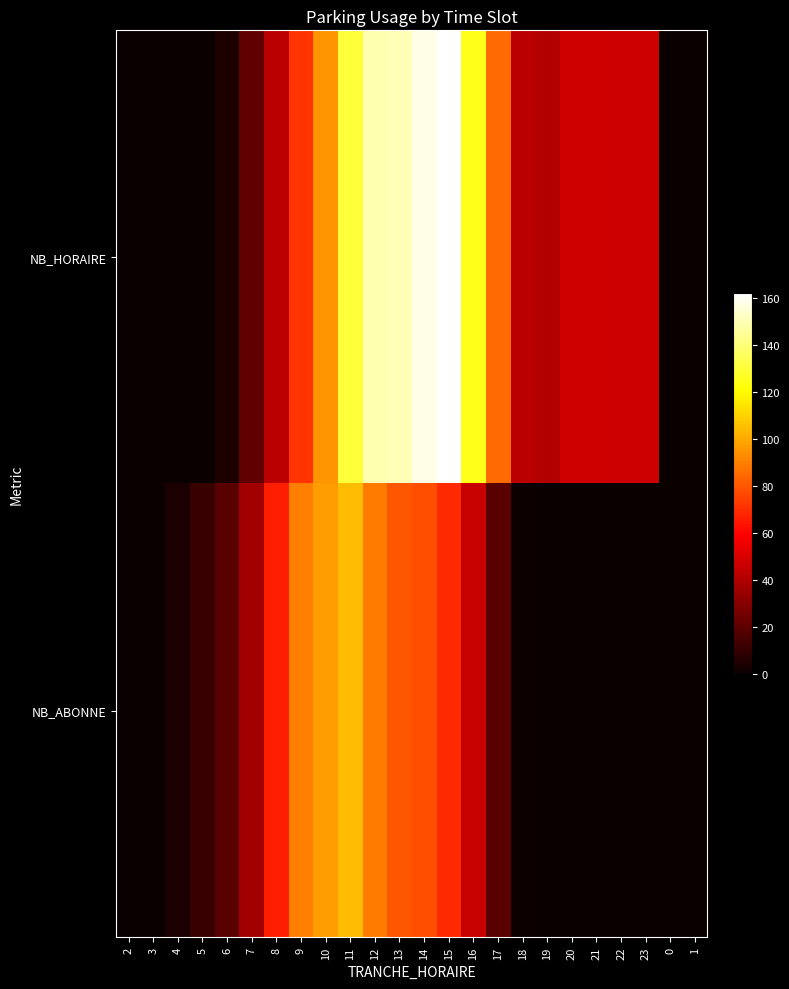

At how many categories does at least one series exceed 24?

17